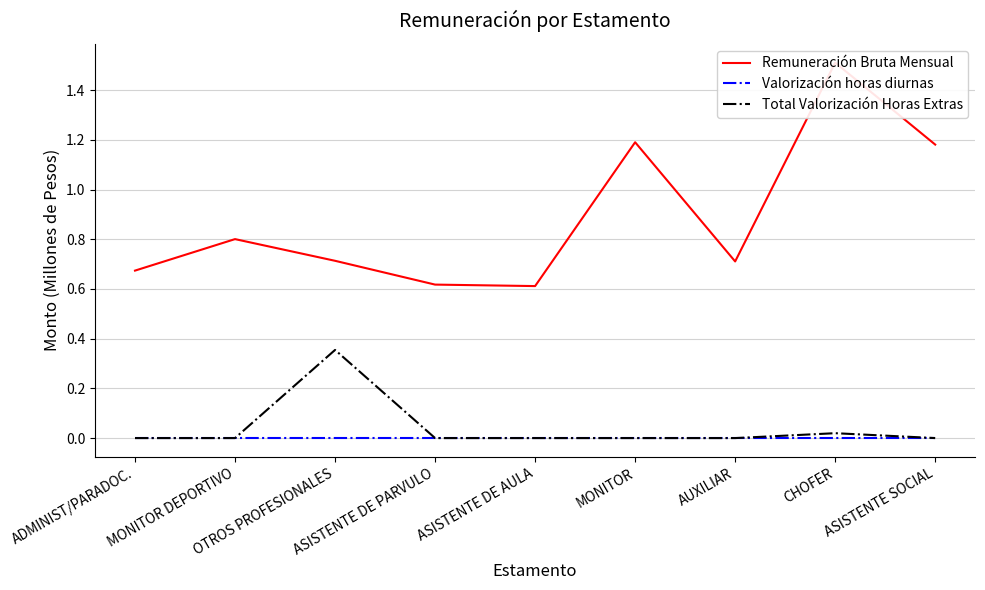

Reading left to right, transcribe all the data shown in this chart.

Remuneración Bruta Mensual: 0.7	0.8	0.7	0.6	0.6	1.2	0.7	1.5	1.2
Valorización horas diurnas: 0.0	0.0	0.0	0.0	0.0	0.0	0.0	0.0	0.0
Total Valorización Horas Extras: 0.0	0.0	0.4	0.0	0.0	0.0	0.0	0.0	0.0